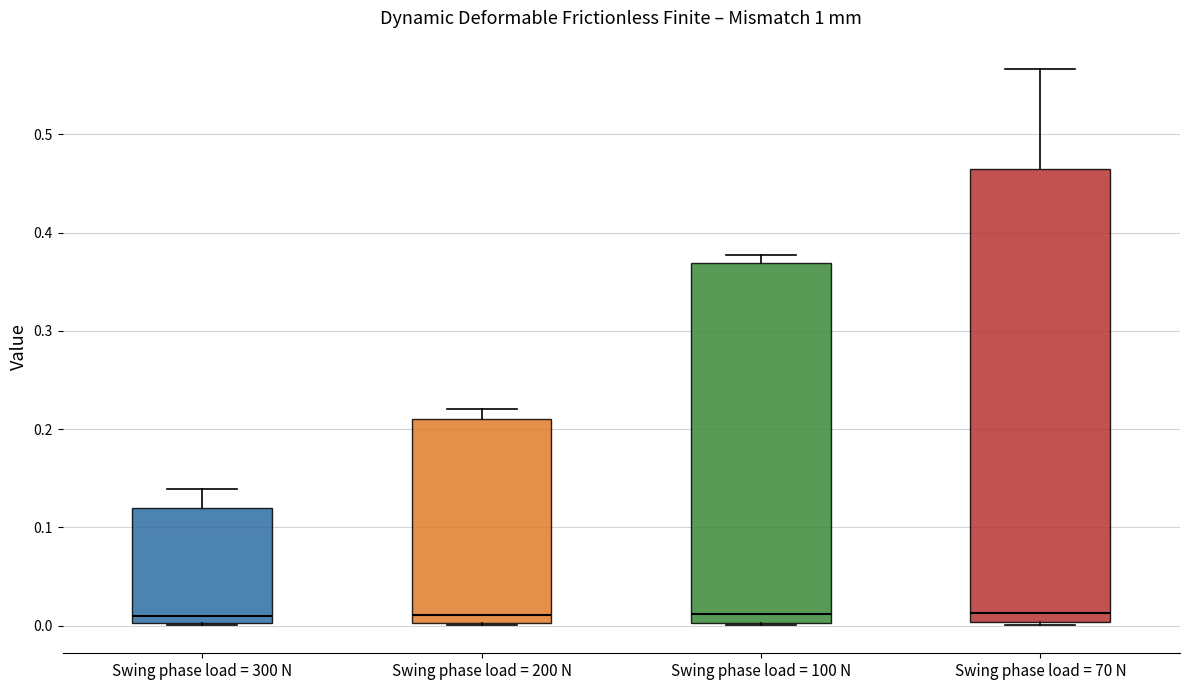

Reading left to right, read every box against the y-axis: the position of its median line, the range the box covers, and the ends of its whiskers. The values are not printed on the chart, so give them approximately, as read against the axis.

Swing phase load = 300 N: median 0.01, box 0.00 to 0.12, whiskers 0.00 to 0.14
Swing phase load = 200 N: median 0.01, box 0.00 to 0.21, whiskers 0.00 to 0.22
Swing phase load = 100 N: median 0.01, box 0.00 to 0.37, whiskers 0.00 to 0.38
Swing phase load = 70 N: median 0.01, box 0.00 to 0.46, whiskers 0.00 (just below the box's lower edge) to 0.57